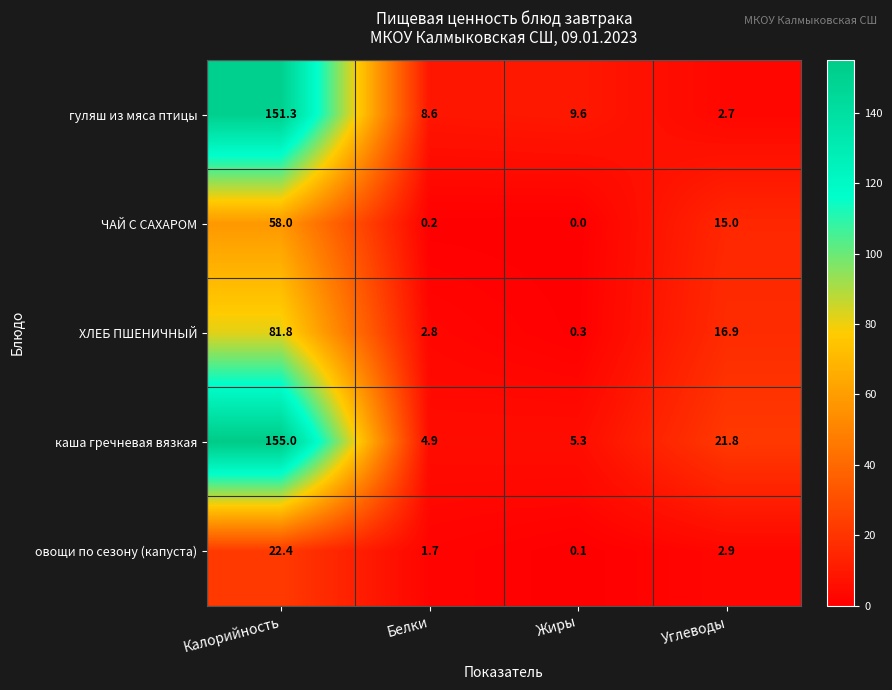

Reading left to right, what are all the values shown in this chart?

гуляш из мяса птицы: 151.3	8.6	9.6	2.7
ЧАЙ С САХАРОМ: 58.0	0.2	0.0	15.0
ХЛЕБ ПШЕНИЧНЫЙ: 81.8	2.8	0.3	16.9
каша гречневая вязкая: 155.0	4.9	5.3	21.8
овощи по сезону (капуста): 22.4	1.7	0.1	2.9